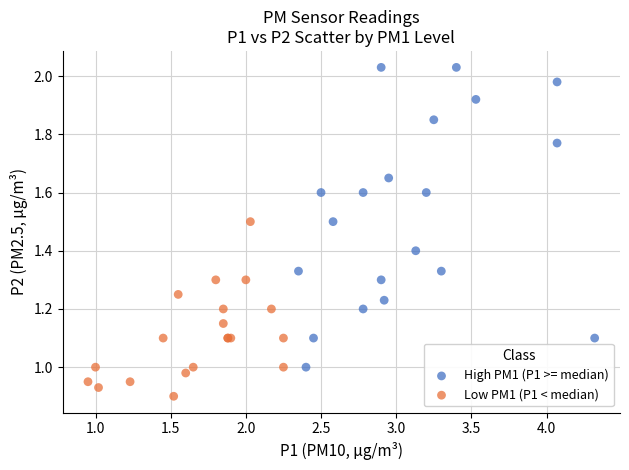

Which series reaches the minimum Y coordinate?

Low PM1 (P1 < median)